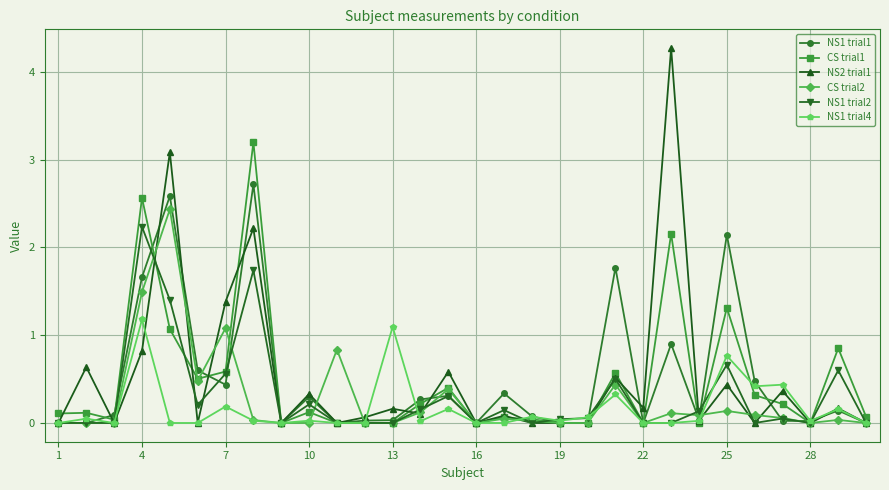

At how many categories does at least one series exceed 3?

3